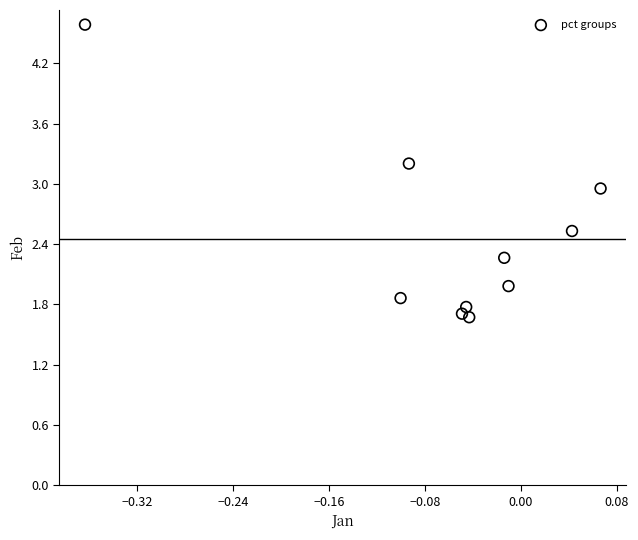

What is the average Y value?

2.5